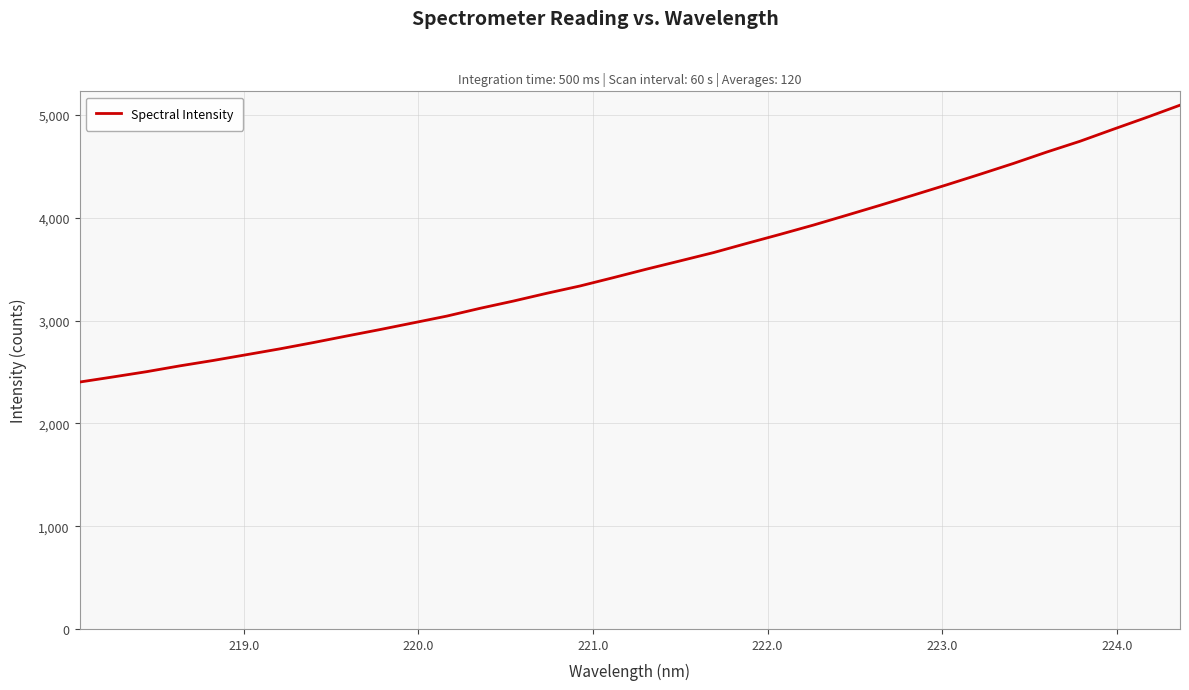

What is the maximum value shown in the chart?

5095.7